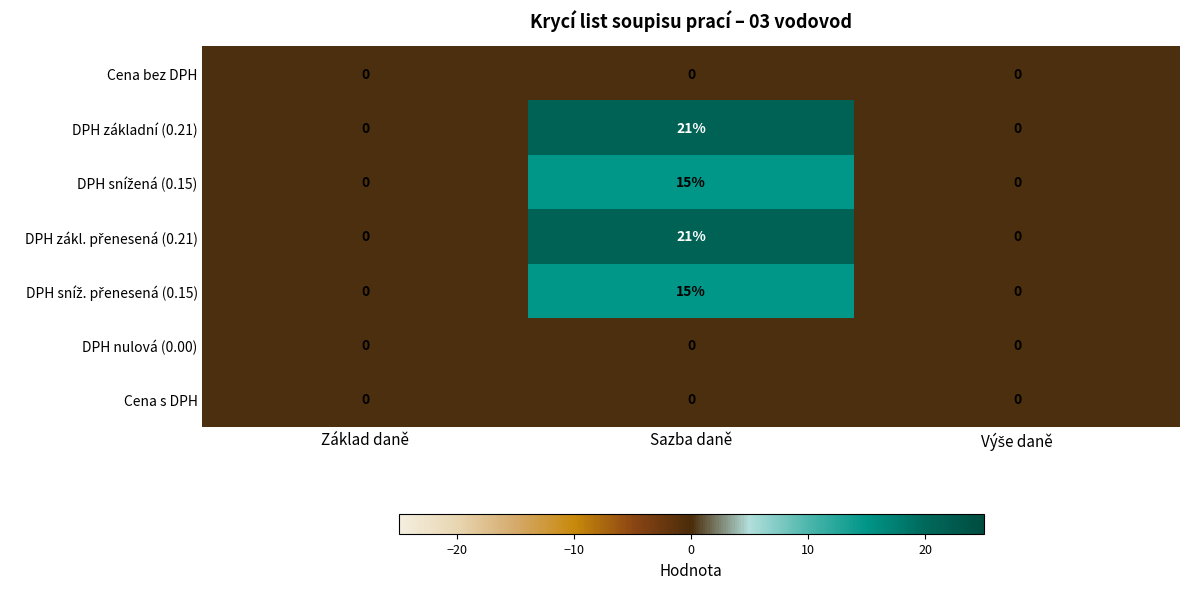

What is the spread (max minus min) of values at Sazba daně?

21